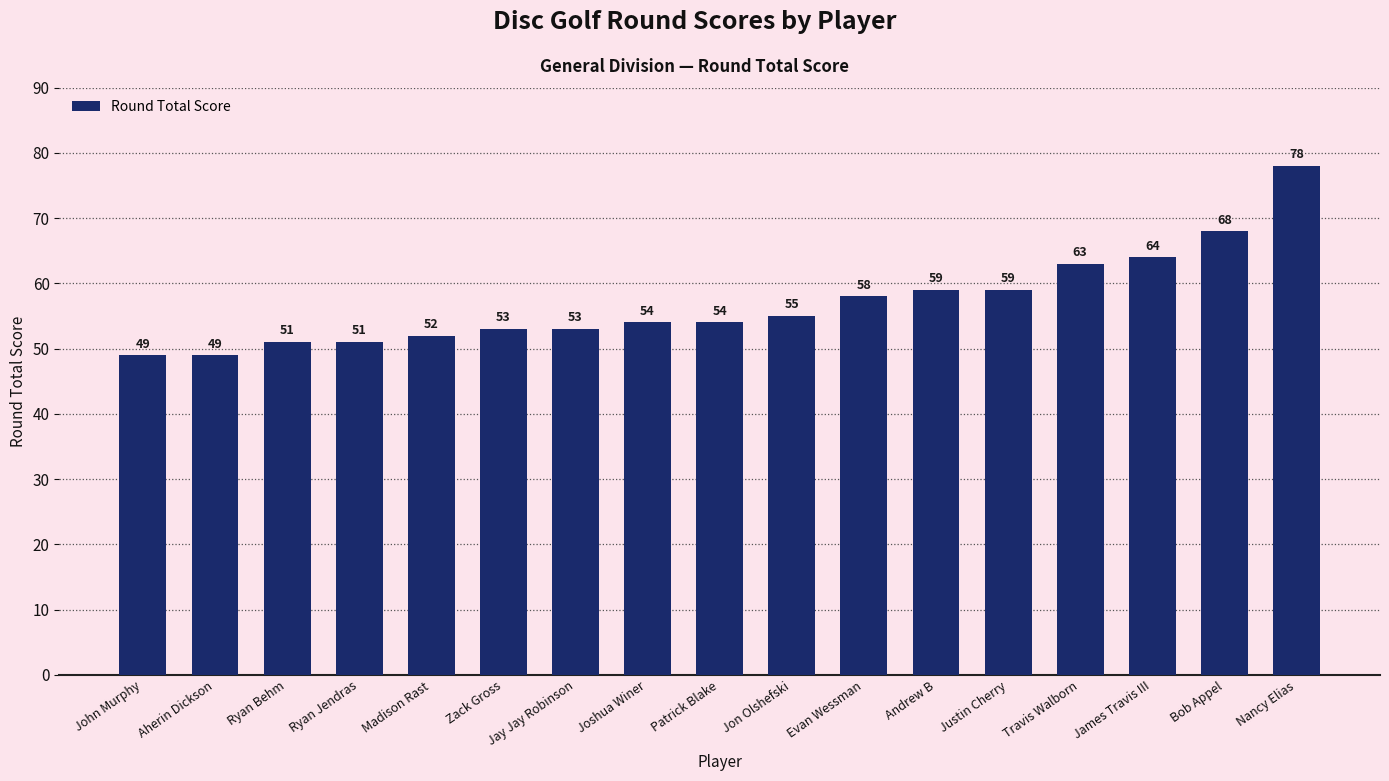

At which label is the value closest to 63?

Travis Walborn